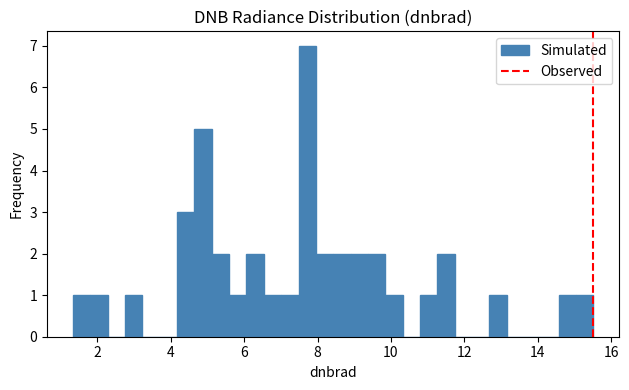

Read against the x-axis, roughly where is the centre of the tallest bar?

7.8